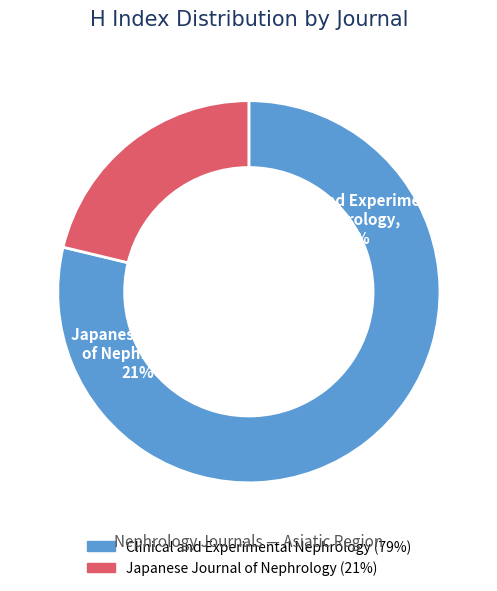

To the nearest percent, what is the average slice percentage?

50%